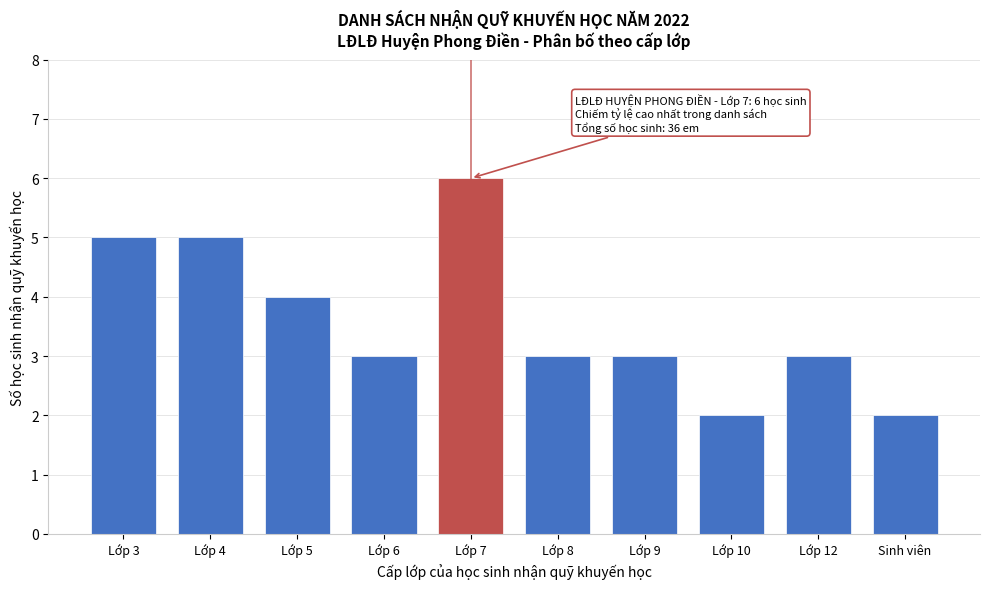

Reading left to right, what are all the values shown in this chart?

5	5	4	3	6	3	3	2	3	2